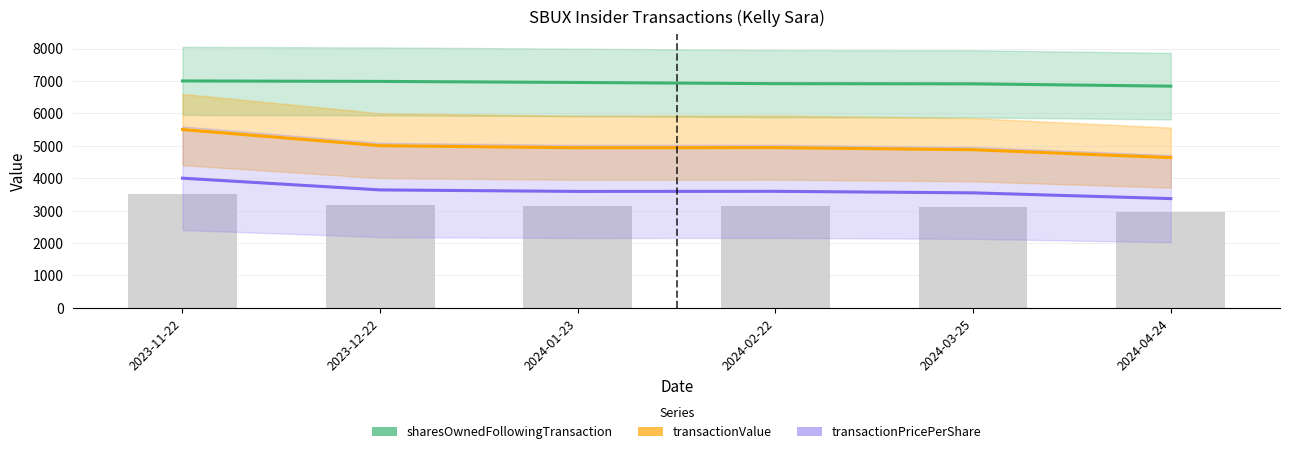

At which label does sharesOwnedFollowingTransaction reach its peak?

2023-11-22